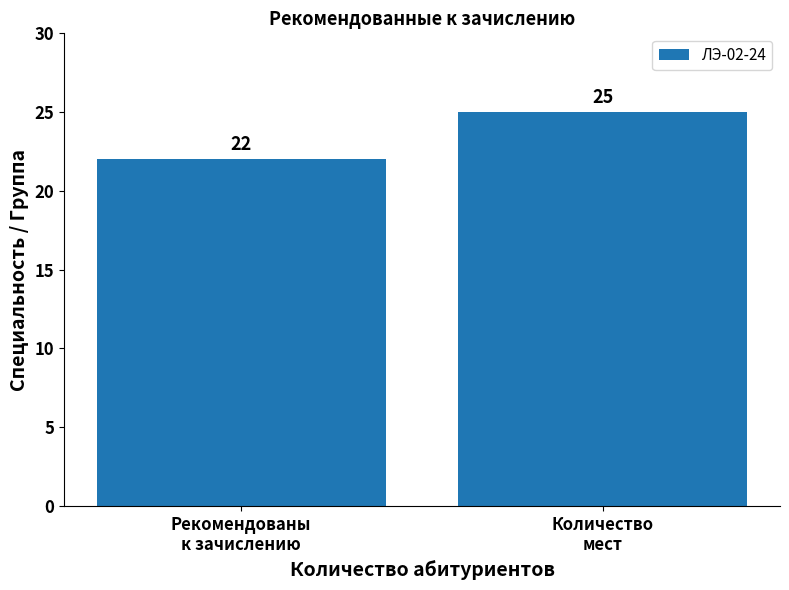

What is the change in value from Рекомендованы
к зачислению to Количество
мест?

+3